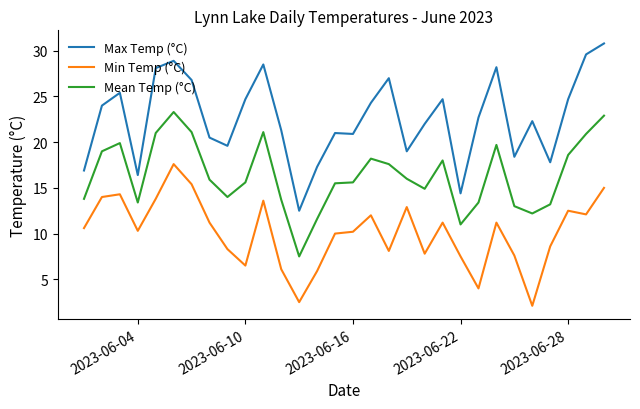

True or false: Mean Temp (°C) and Max Temp (°C) cross at least once.

False